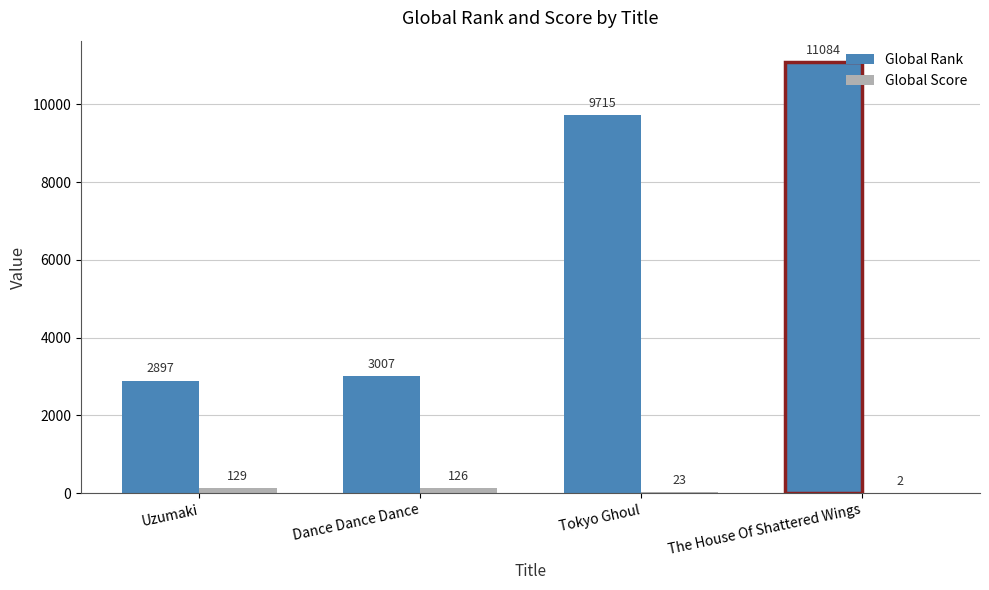

The value of Global Rank at Uzumaki is 4592. True or false?

False